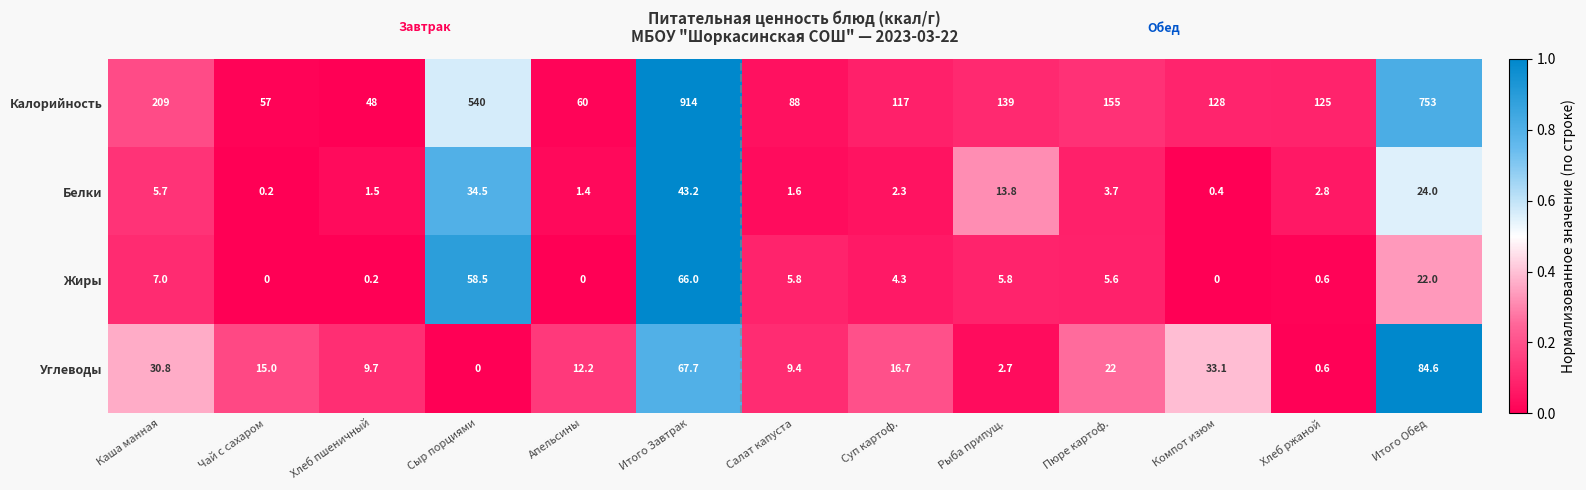

Which series has the largest total across all categories?

Калорийность